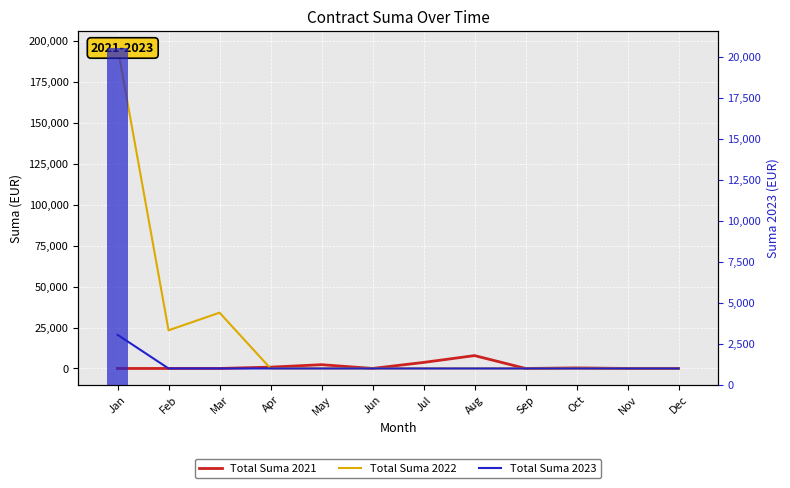

How many positive values does the Total Suma 2021 series have?

7